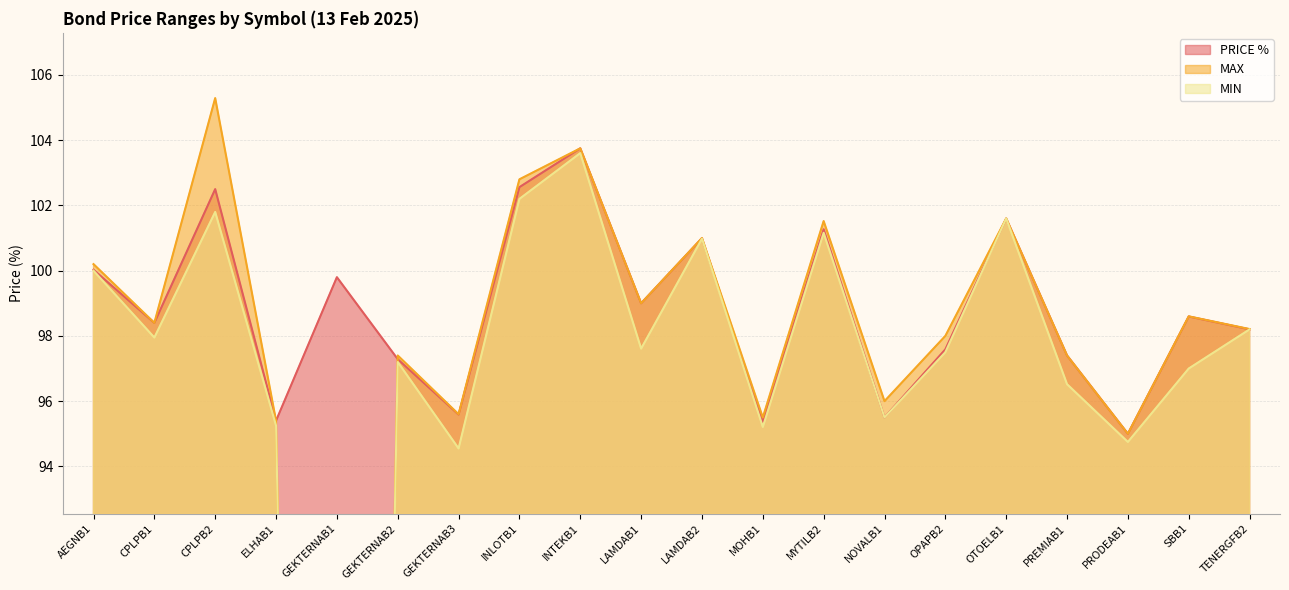

Which category has the lowest value in the MIN series?

GEKTERNAB1